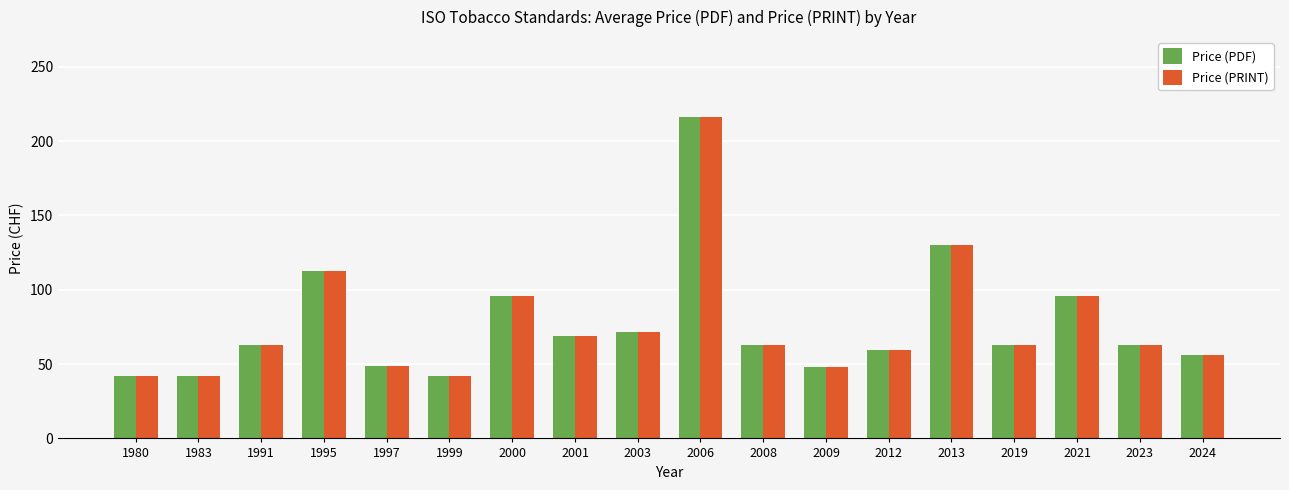

Is it true that Price (PDF) equals 48.0 at 2009?

True